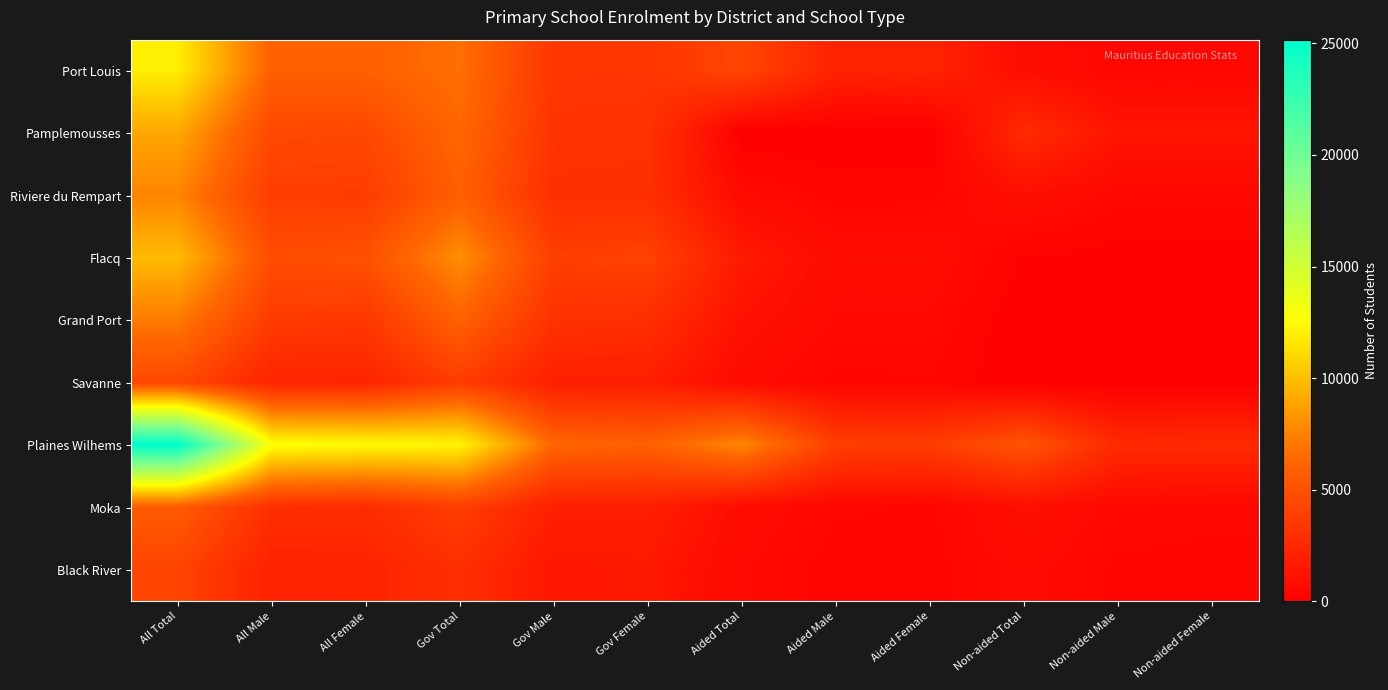

Which series has the largest total across all categories?

Plaines Wilhems